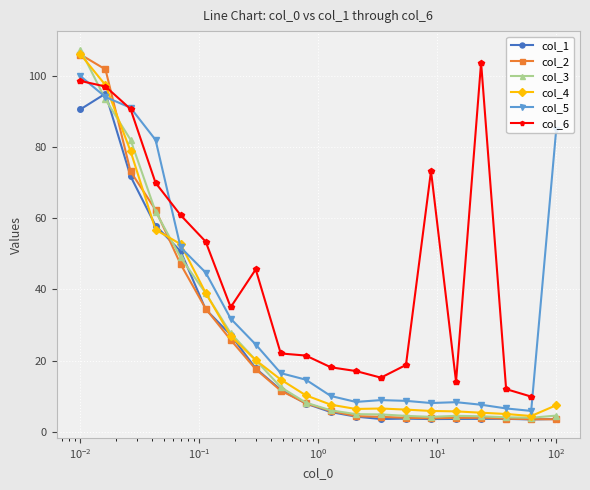

In col_3, how many points are higher than both neighbors (excluding endpoints)?

1